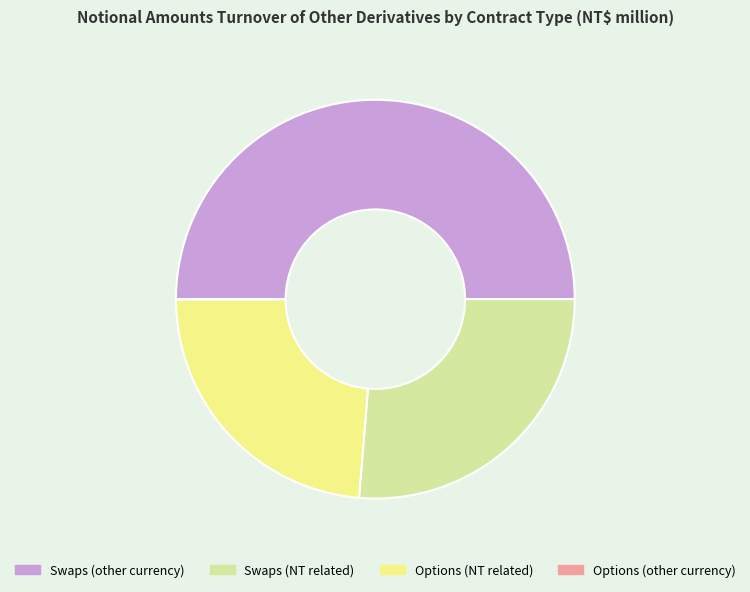

Which slice is the largest?

Swaps (other currency)